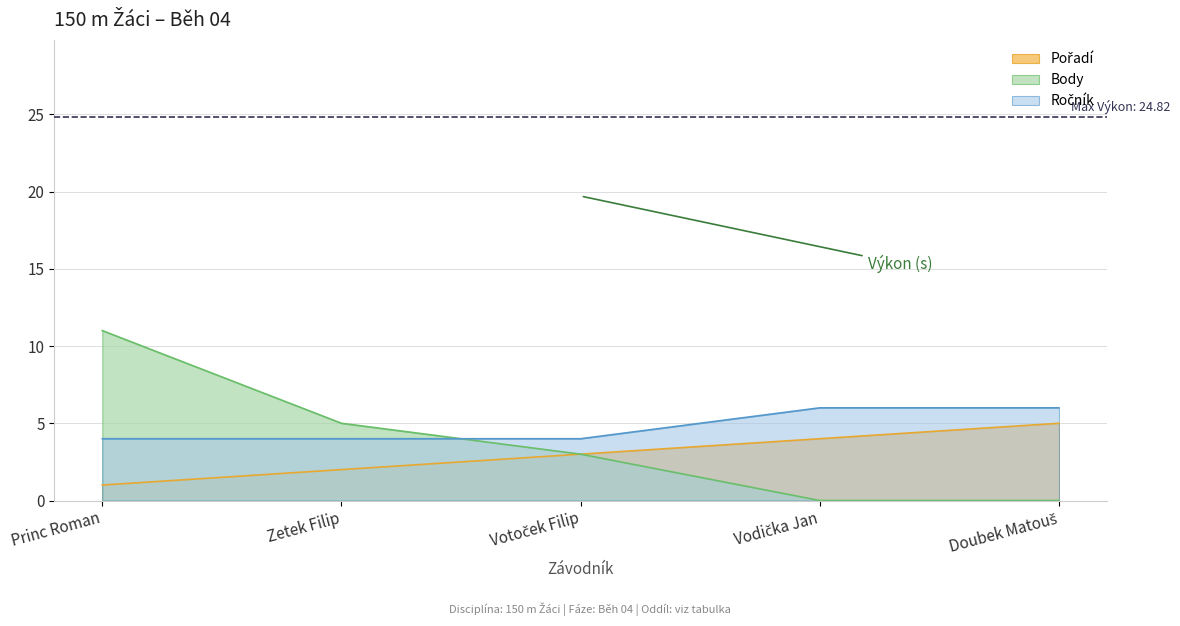

Does the chart display data point markers on the line(s)?

No